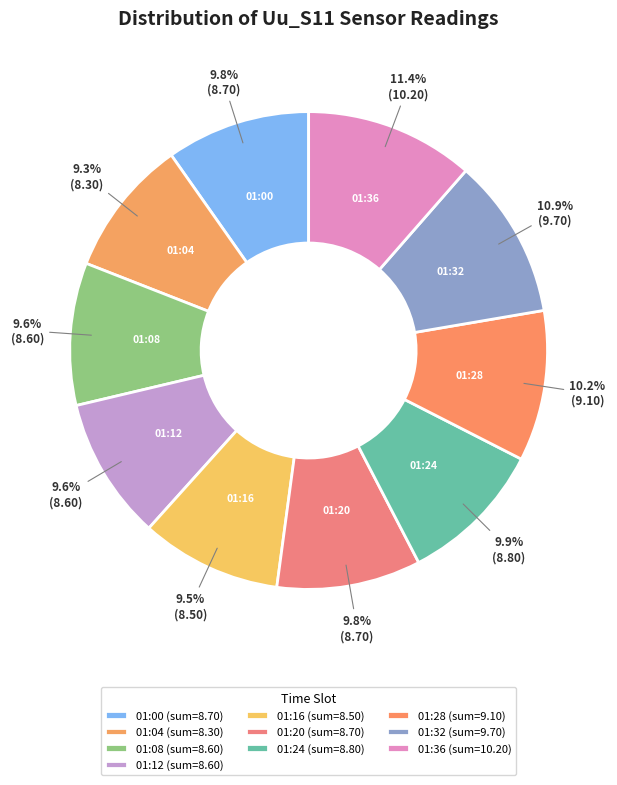

How many slices are in this pie chart?

10